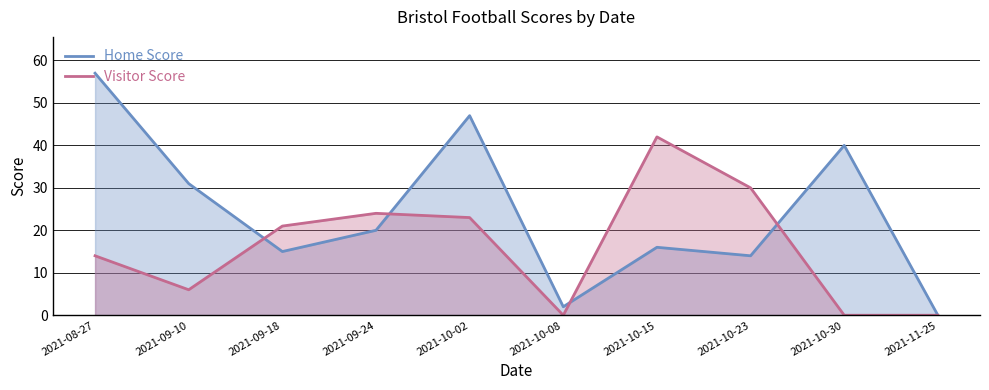

Reading left to right, extract all data points from this chart.

Home Score: 57	31	15	20	47	2	16	14	40	0
Visitor Score: 14	6	21	24	23	0	42	30	0	0